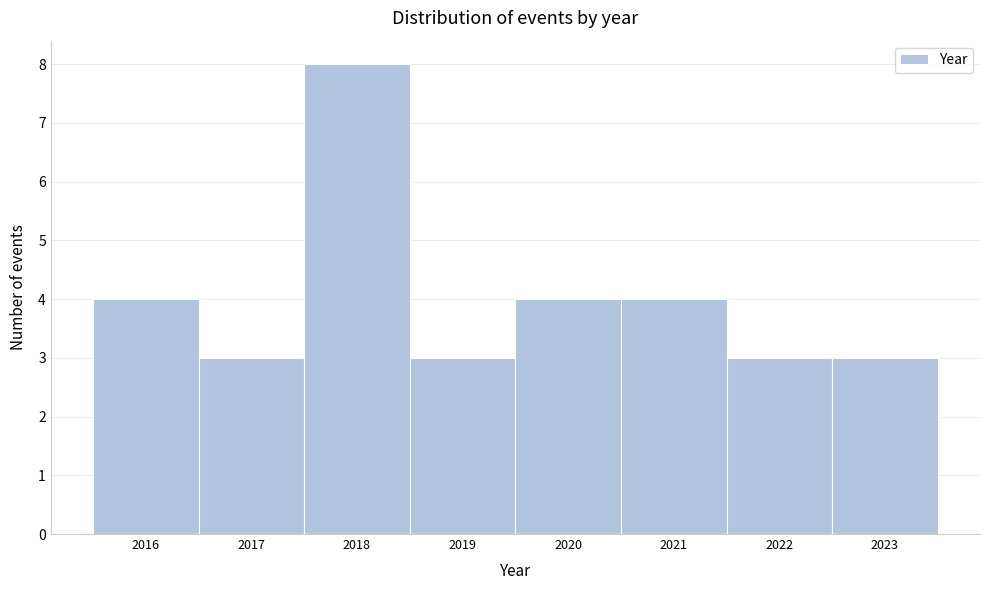

Reading left to right, list every bar in this chart as the range it spans on the x-axis followed by its height. The values are not printed on the chart, so give them approximately, as read against the axis.

2015.5 to 2016.5: 4
2016.5 to 2017.5: 3
2017.5 to 2018.5: 8
2018.5 to 2019.5: 3
2019.5 to 2020.5: 4
2020.5 to 2021.5: 4
2021.5 to 2022.5: 3
2022.5 to 2023.5: 3